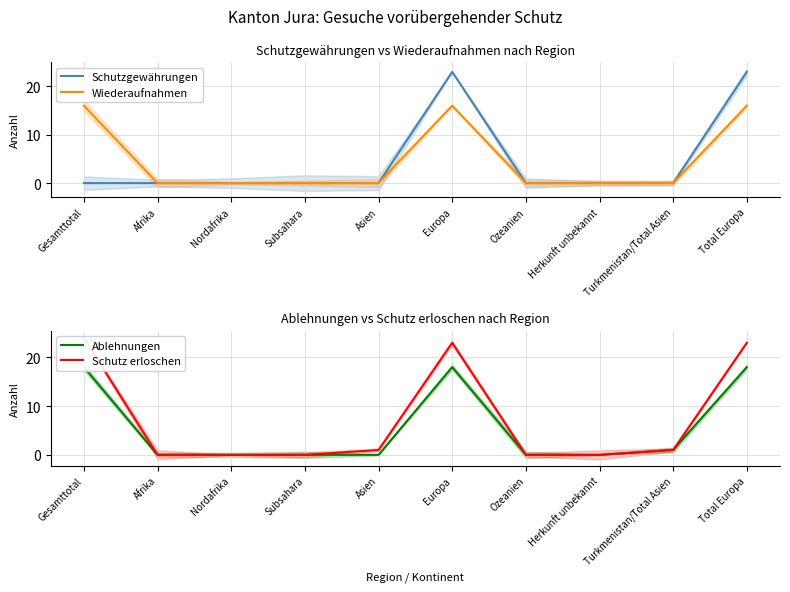

Does the chart display data point markers on the line(s)?

No